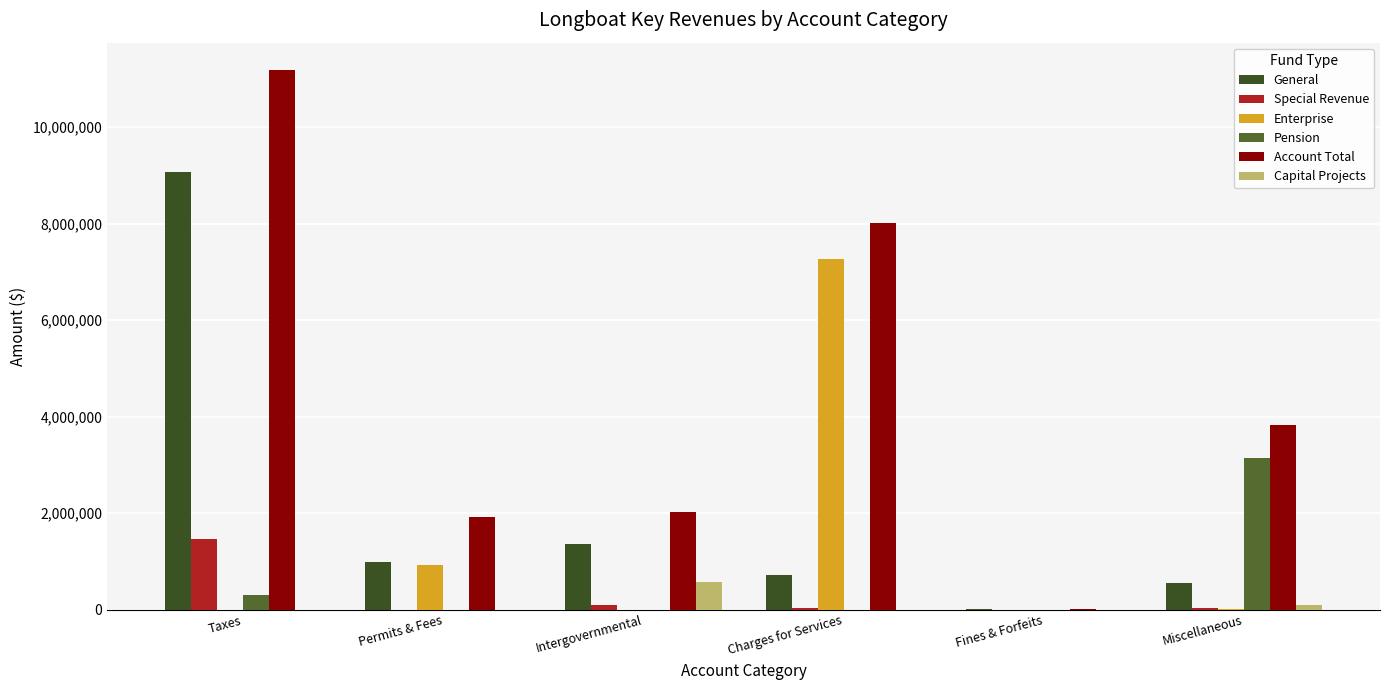

What value does the Capital Projects series have at Miscellaneous, to the nearest 10?

93870